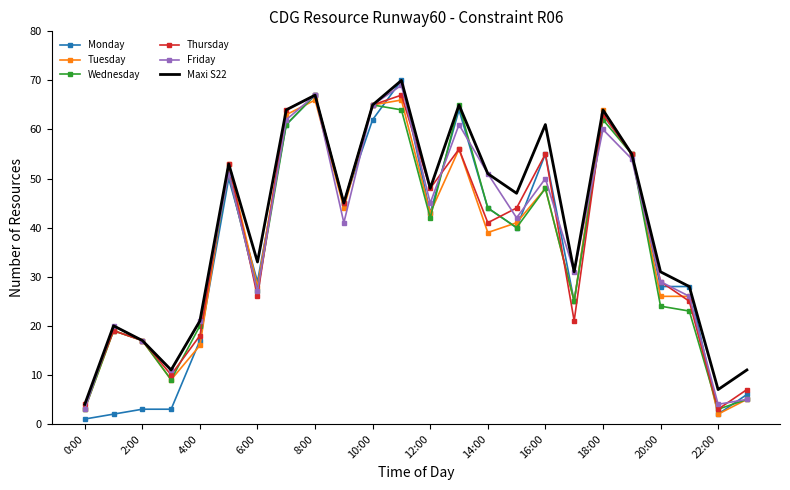

What is the lowest value of the Thursday series?

3